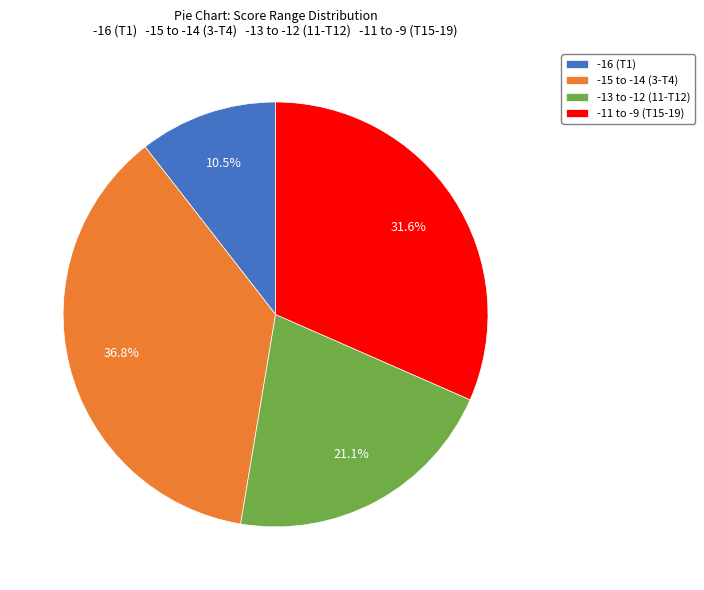

What is the largest slice in the pie chart?

-15 to -14 (3-T4)